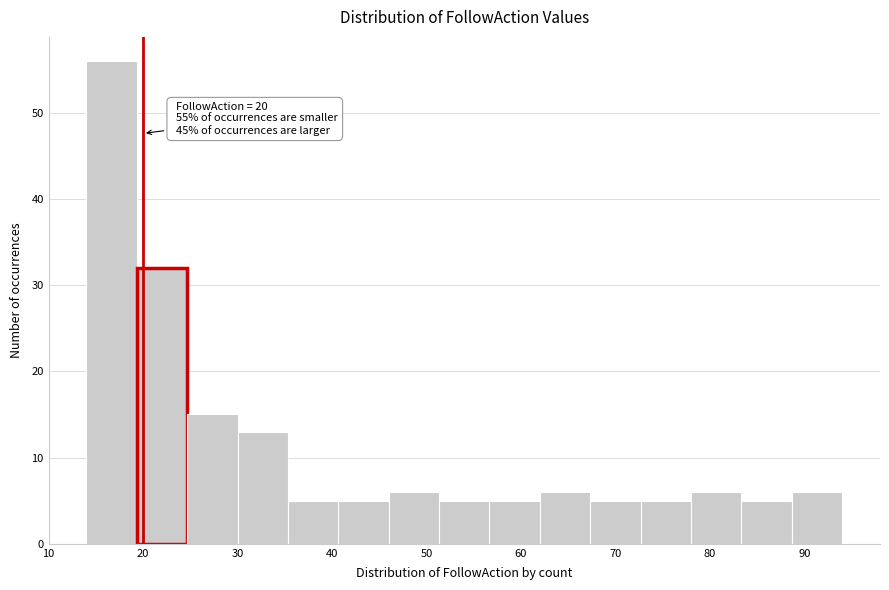

Over which range of the x-axis is the bar tallest?

14 to 19